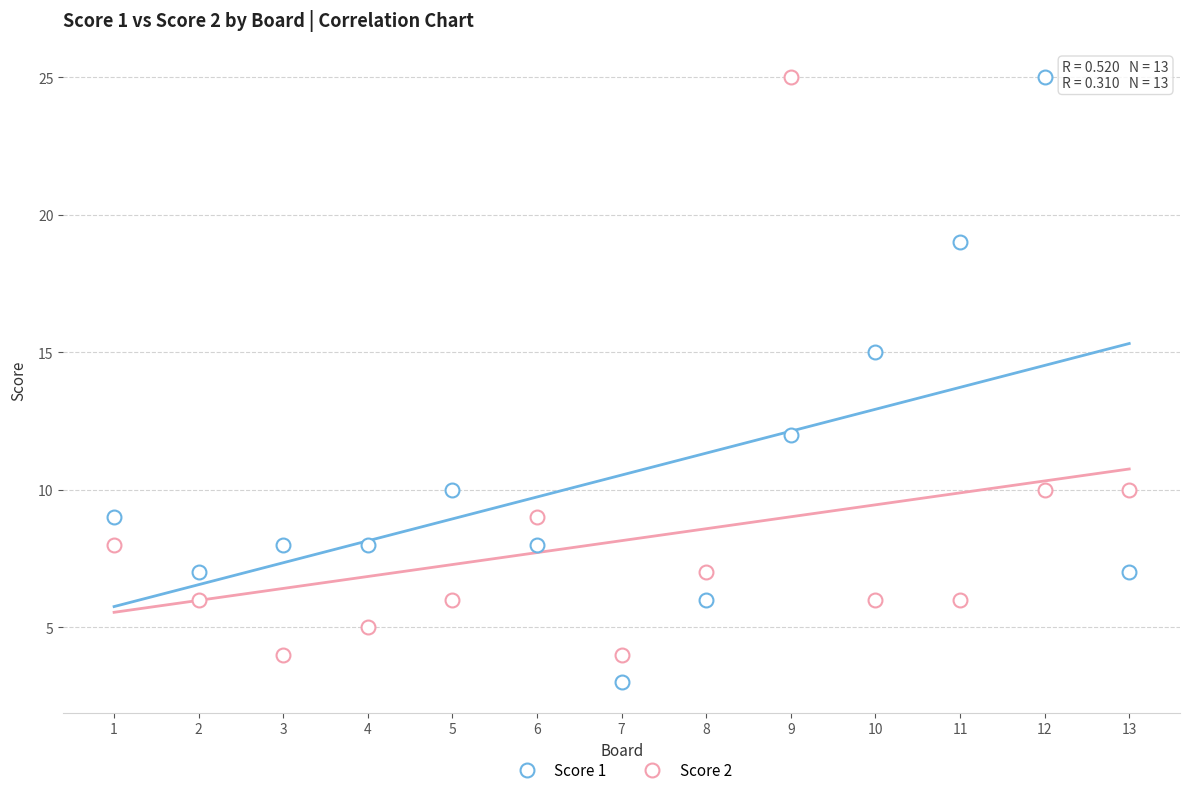

How many data points are displayed?

26